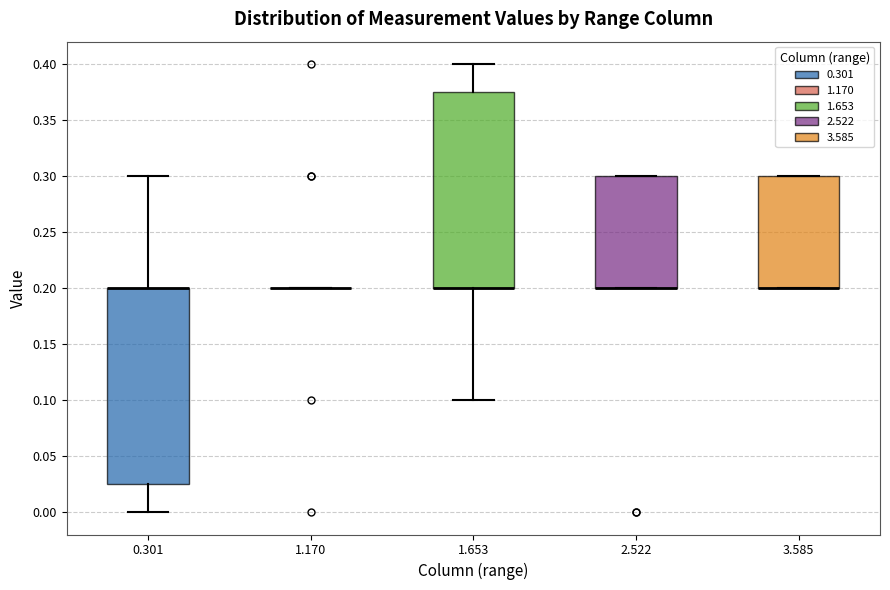

Reading left to right, transcribe this box plot: for each box, give where its median line is, the range the box spans, and where its two whiskers end, as read against the y-axis. The values are not printed on the chart, so give them approximately, as read against the axis.

0.301: median 0.200 (drawn on the box's upper edge), box 0.025 to 0.200, whiskers 0.000 to 0.300
1.170: box collapsed to a line at 0.200, whiskers 0.200 to 0.200
1.653: median 0.200 (drawn on the box's lower edge), box 0.200 to 0.375, whiskers 0.100 to 0.400
2.522: median 0.200 (drawn on the box's lower edge), box 0.200 to 0.300, whiskers 0.200 to 0.300
3.585: median 0.200 (drawn on the box's lower edge), box 0.200 to 0.300, whiskers 0.200 to 0.300